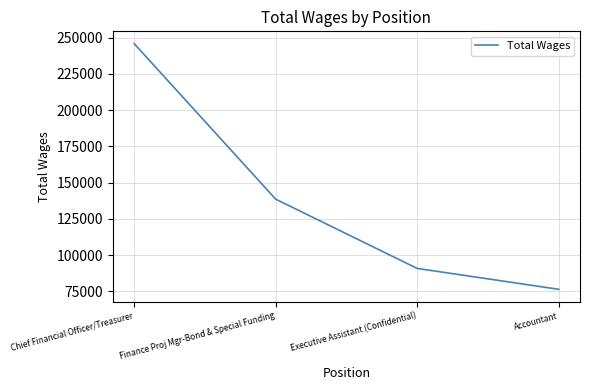

Reading right to left, list all the values displayed in this chart.

76396	90802	138582	245892